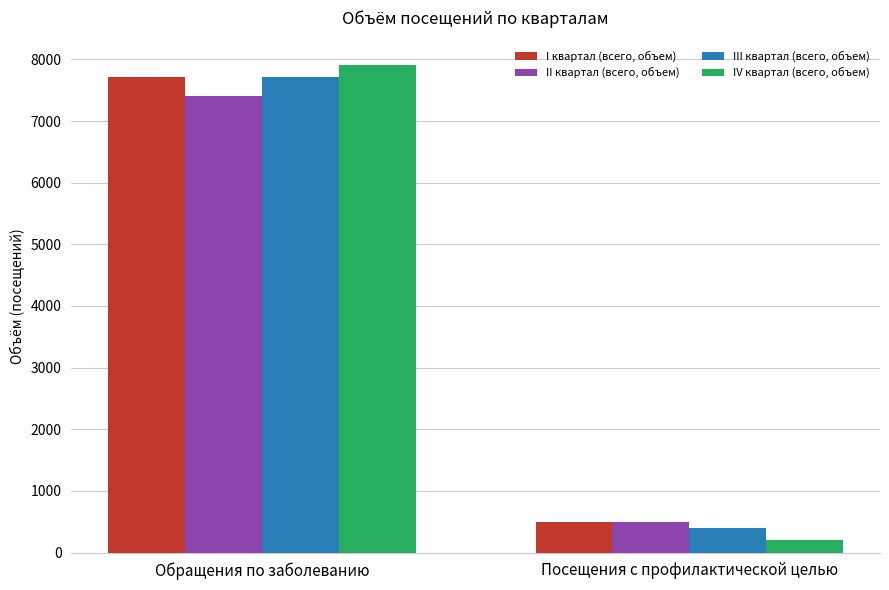

What position from the right is Посещения с профилактической целью?

1